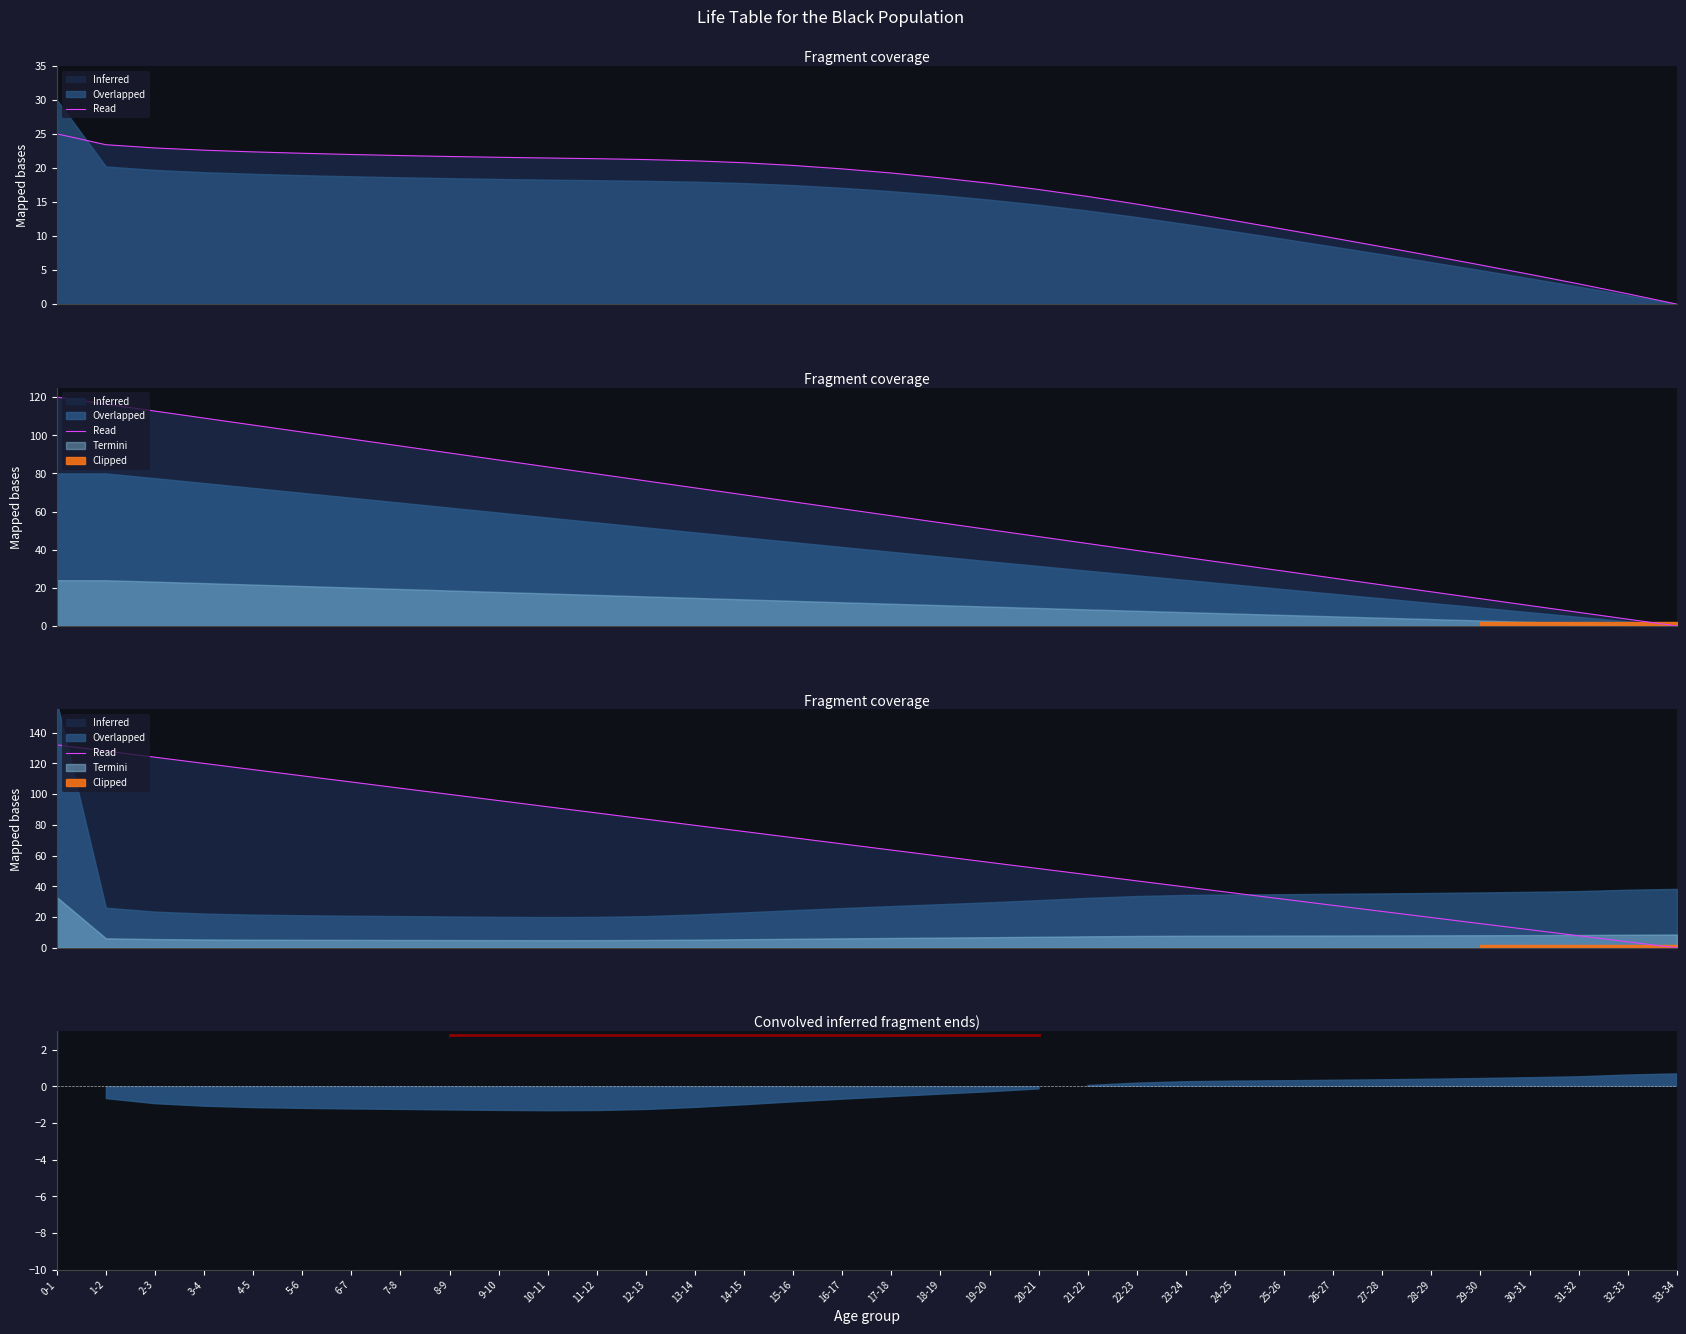

Does the chart display data point markers on the line(s)?

No